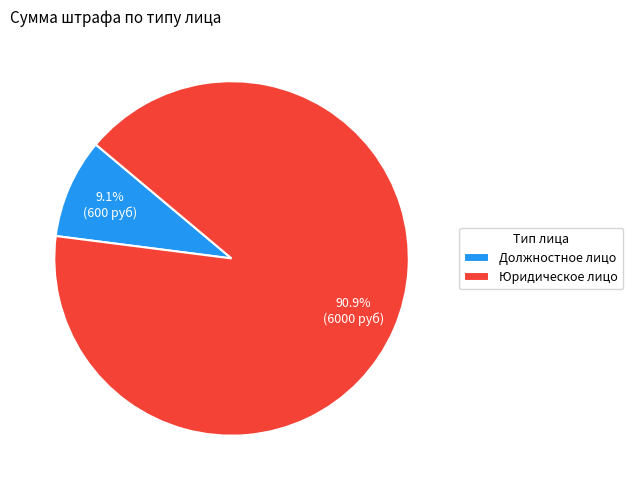

What is the largest slice in the pie chart?

Юридическое лицо